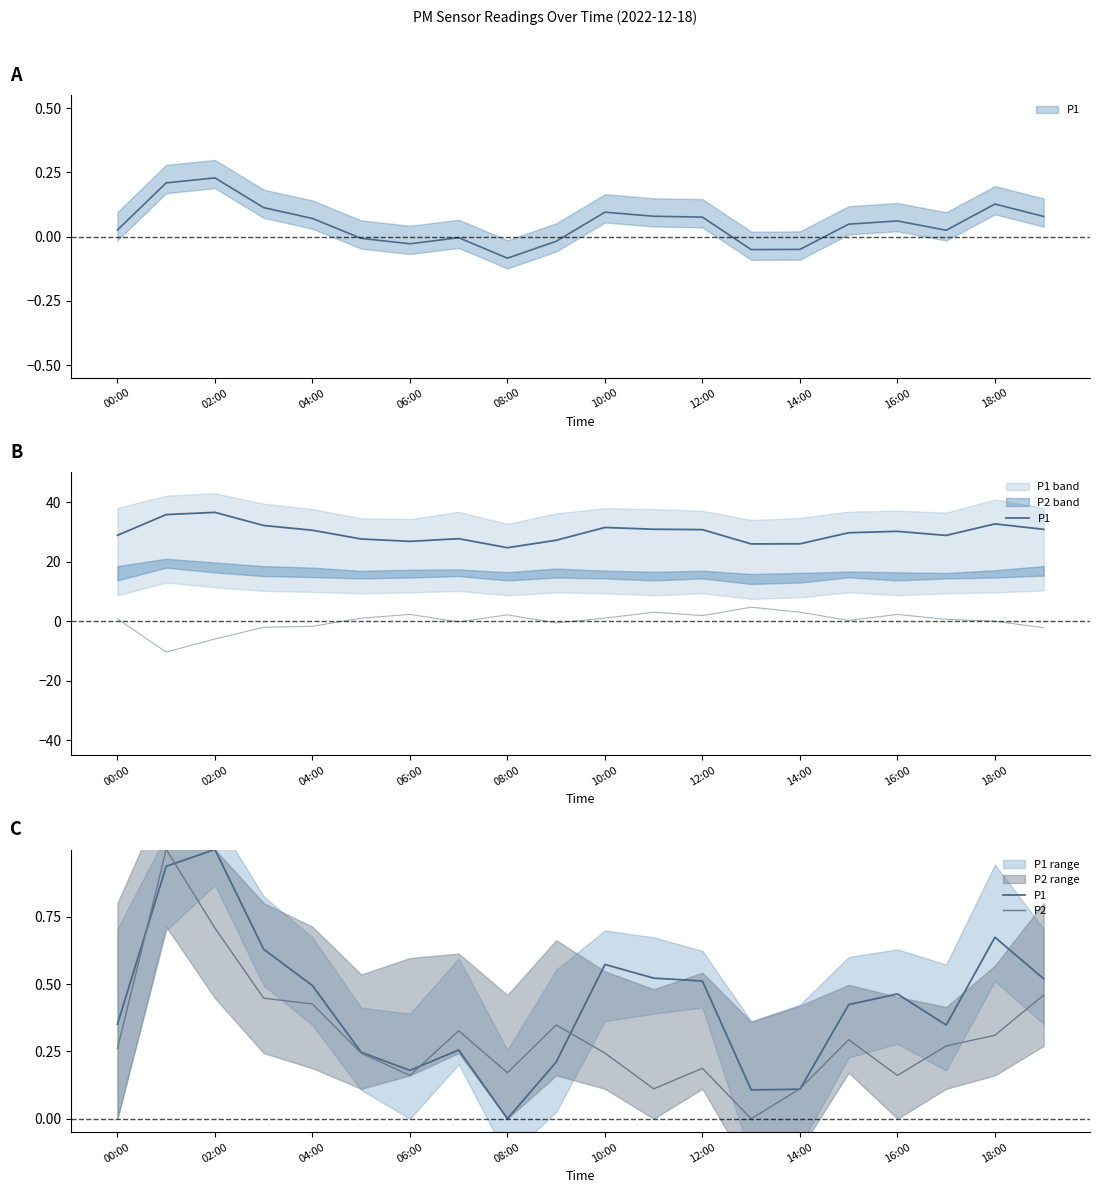

What is the label of the 8th point from the right?

12:00